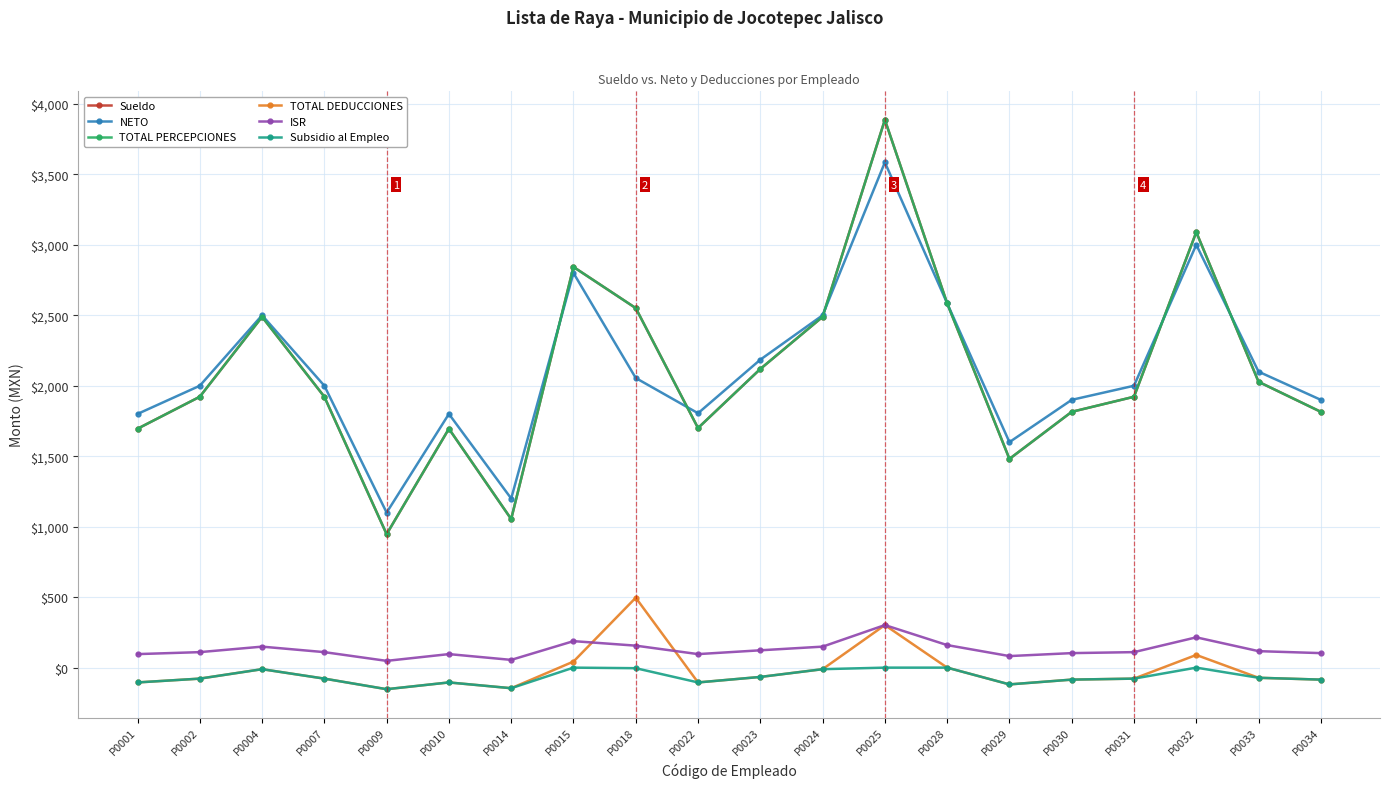

How many lines are shown in the chart?

6